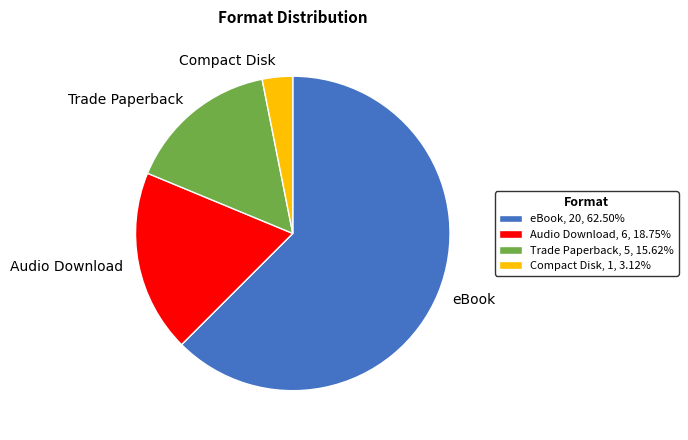

Does eBook, 20, 62.50% represent more than half of the total?

Yes